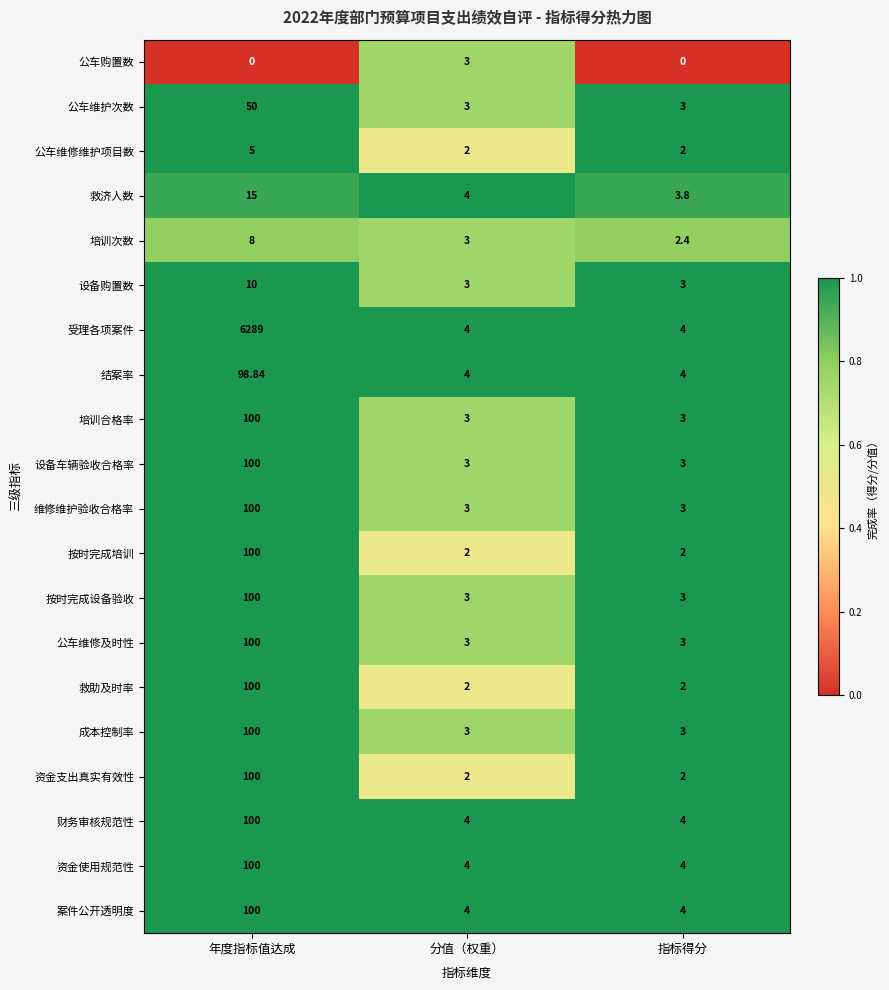

Which label corresponds to the largest value in the chart?

年度指标值达成